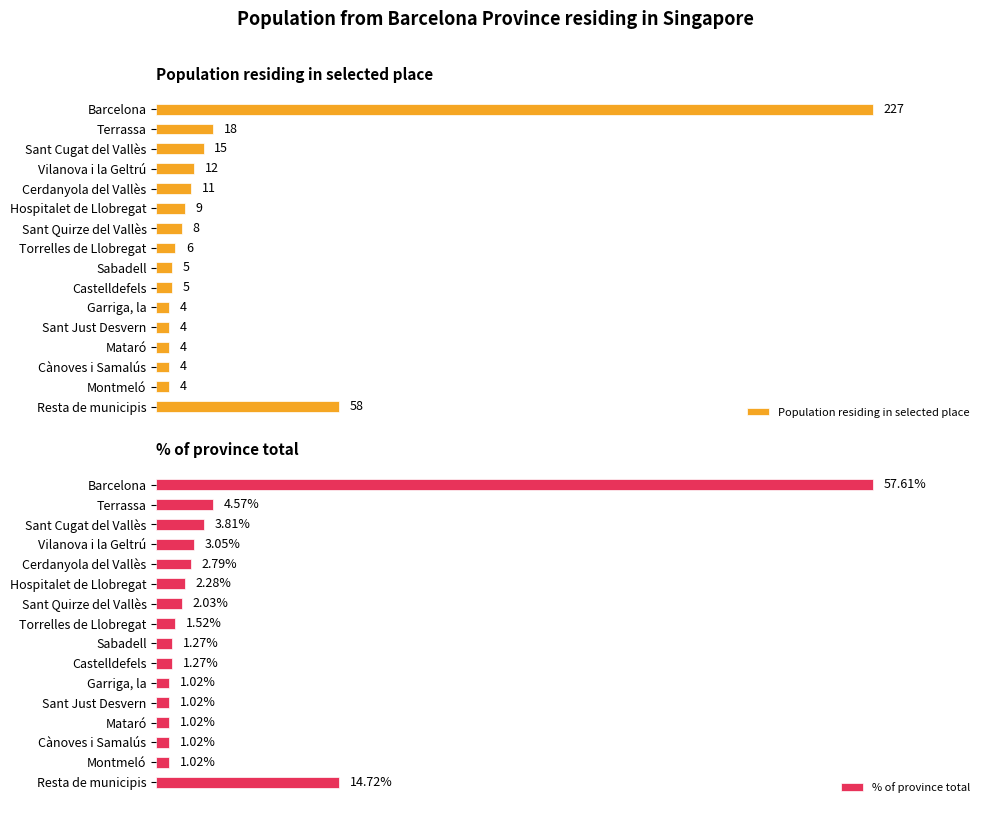

How many bars are there in each group?

2